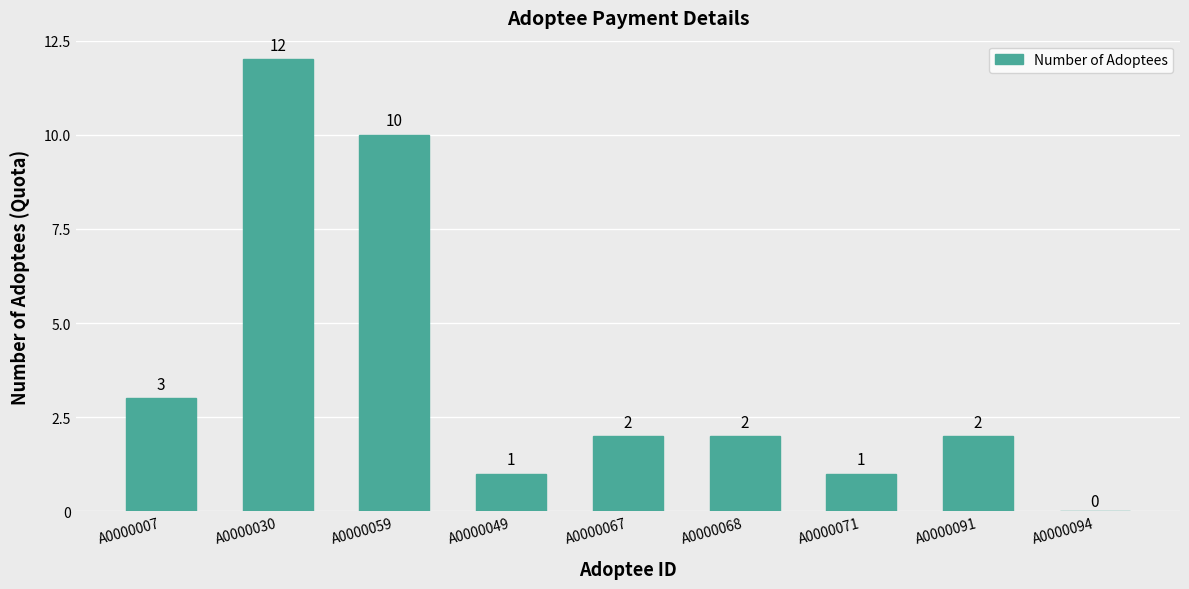

Reading left to right, extract all data points from this chart.

A0000007=3	A0000030=12	A0000059=10	A0000049=1	A0000067=2	A0000068=2	A0000071=1	A0000091=2	A0000094=0